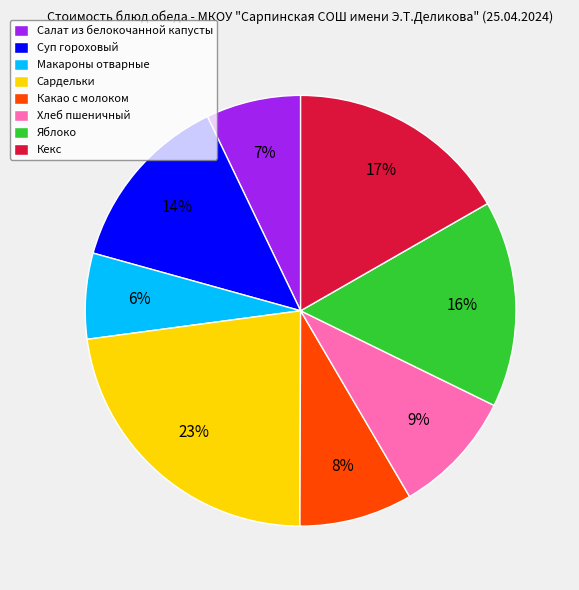

Do Суп гороховый and Яблоко together represent more than half of the pie?

No